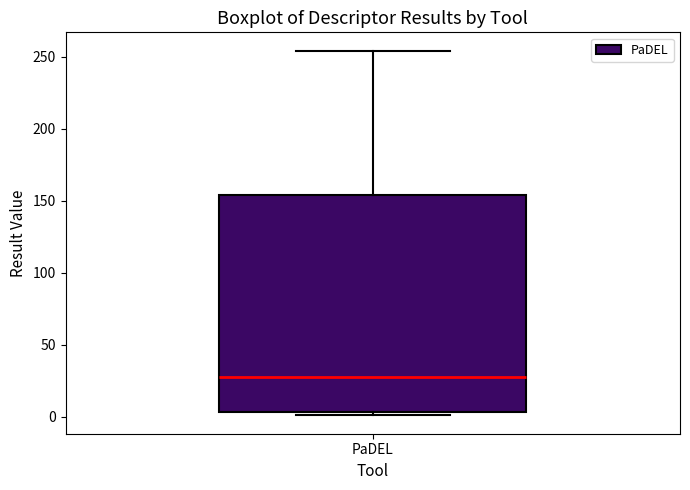

Where does the median line of the box for PaDEL sit on the y-axis? The values are not printed on the chart, so give them approximately, as read against the axis.

30